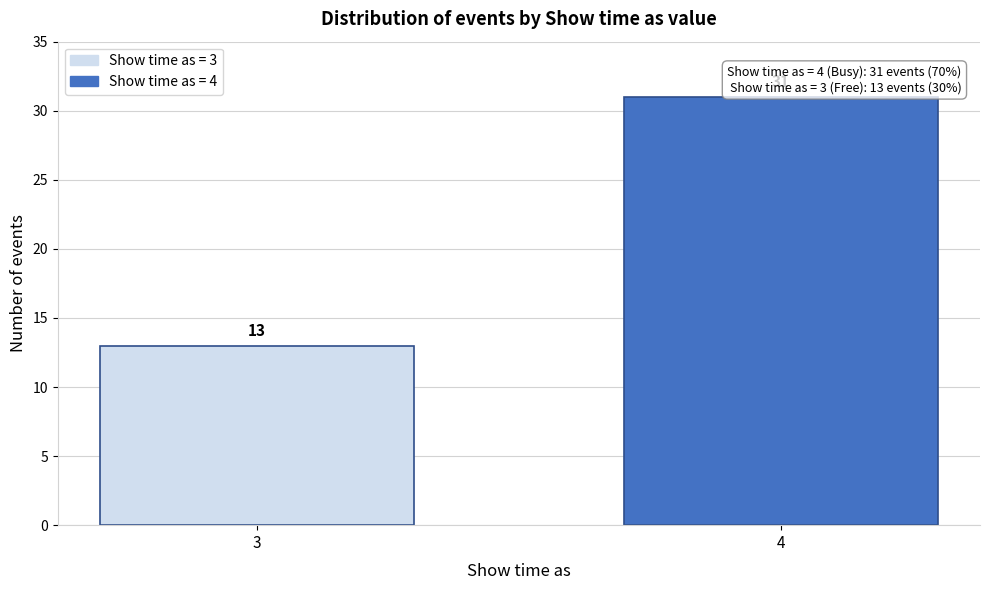

Reading left to right, transcribe all the data shown in this chart.

13	31